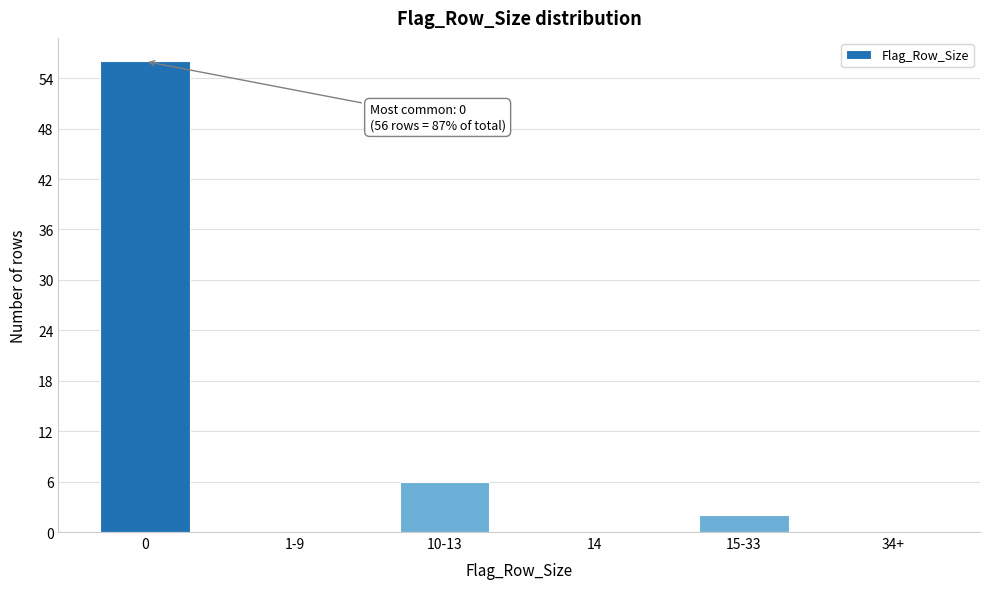

Reading left to right, extract all data points from this chart.

0=56	1-9=0	10-13=6	14=0	15-33=2	34+=0